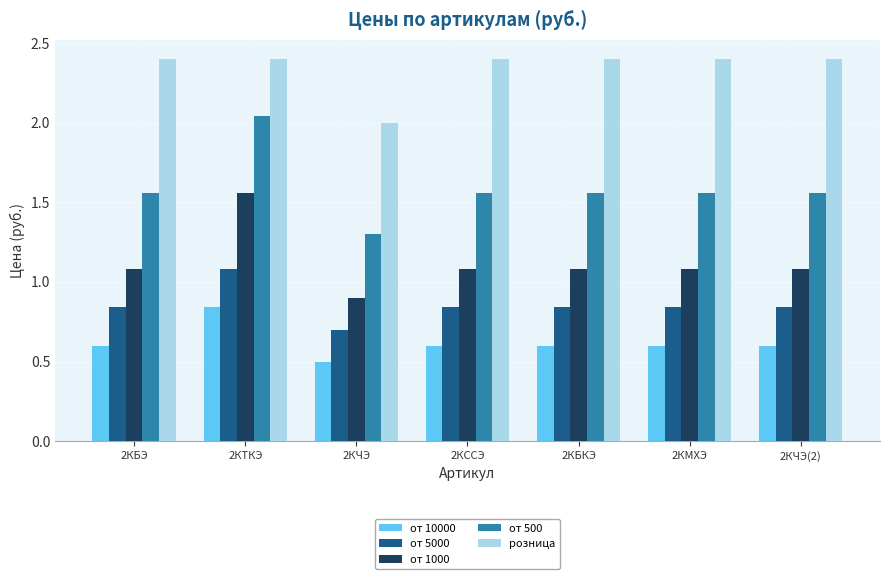

At how many categories does at least one series exceed 1?

7